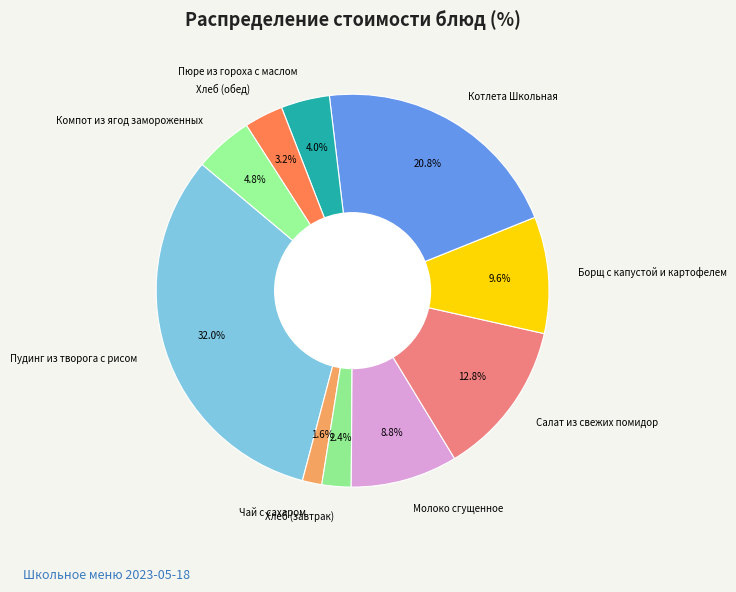

Approximately how many times larger is the value at Салат из свежих помидор compared to Компот из ягод замороженных?

2.7